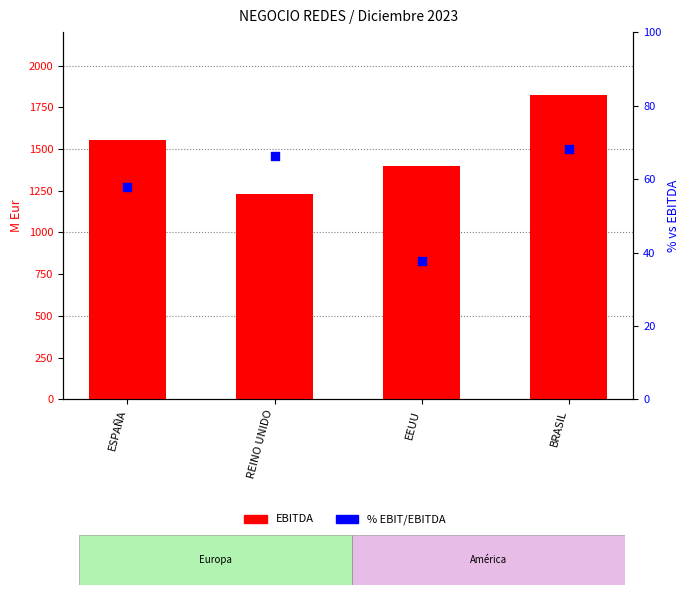

At which category is the sum across all series the highest?

BRASIL